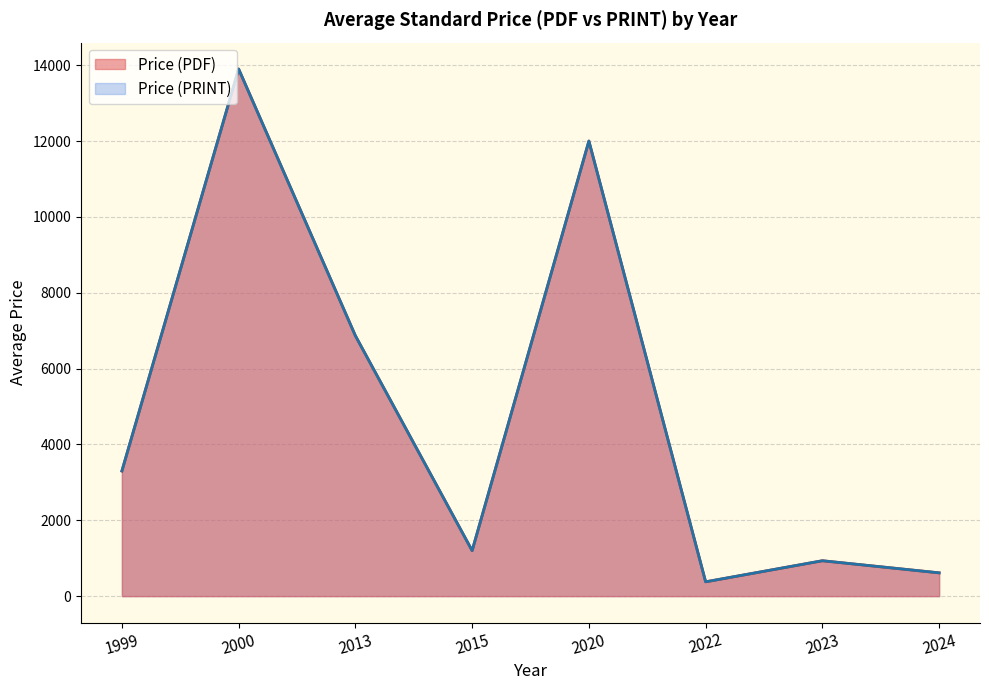

Does the chart display data point markers on the line(s)?

No